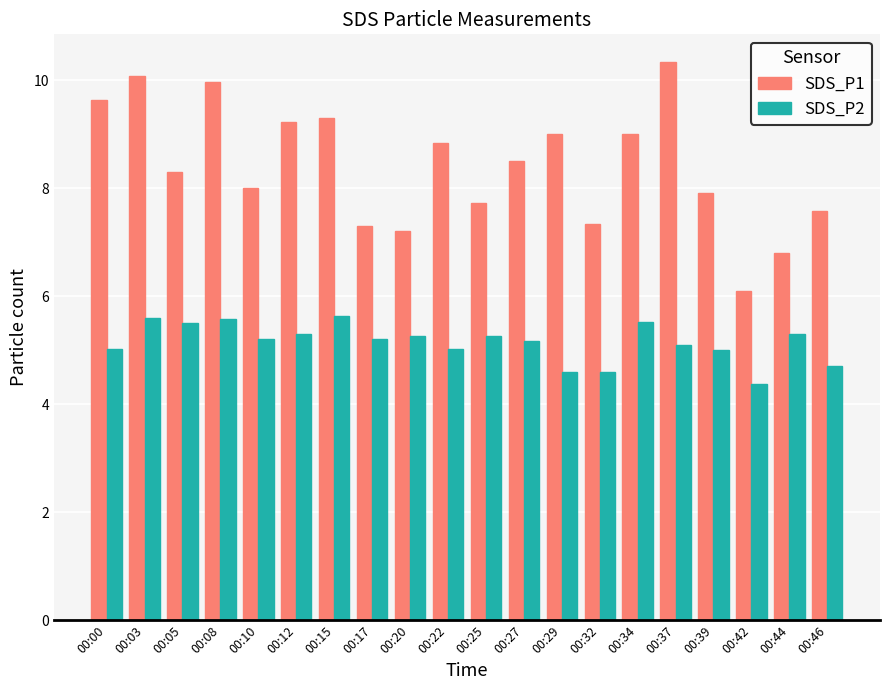

What is the maximum value for SDS_P1?

10.3